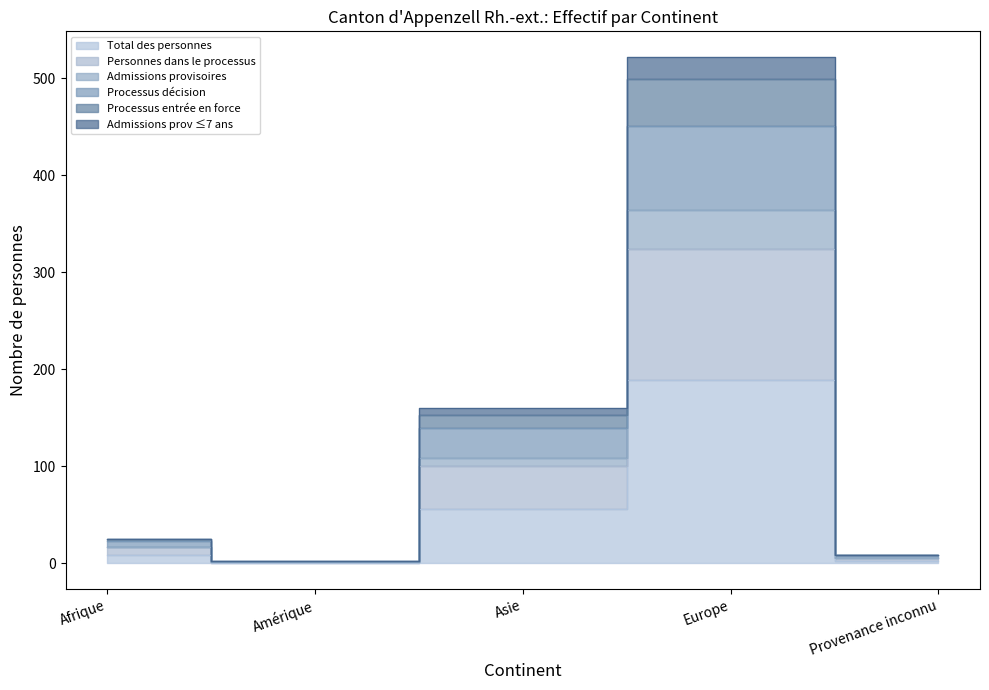

True or false: Personnes dans le processus has a value of 3 at Provenance inconnu.

False